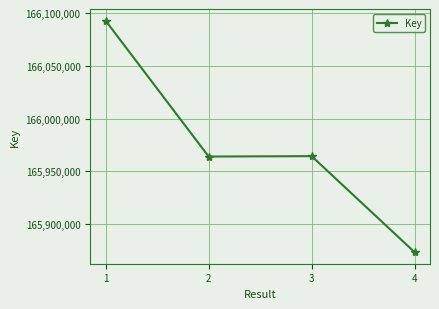

What is the sum of the values at 1 and 4?

331966200